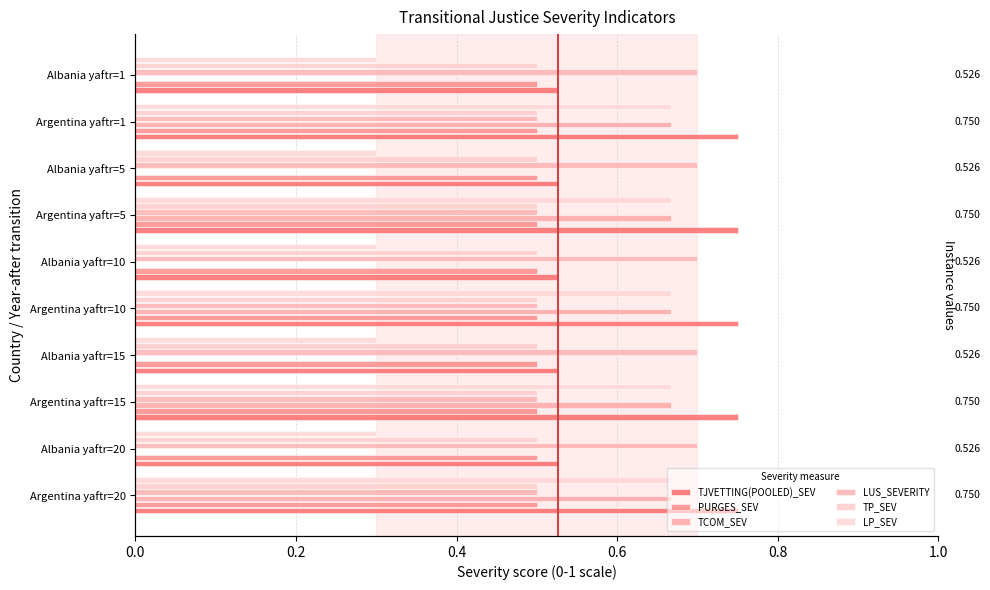

What is the value of the LUS_SEVERITY bar at the 5th from the left?

0.7